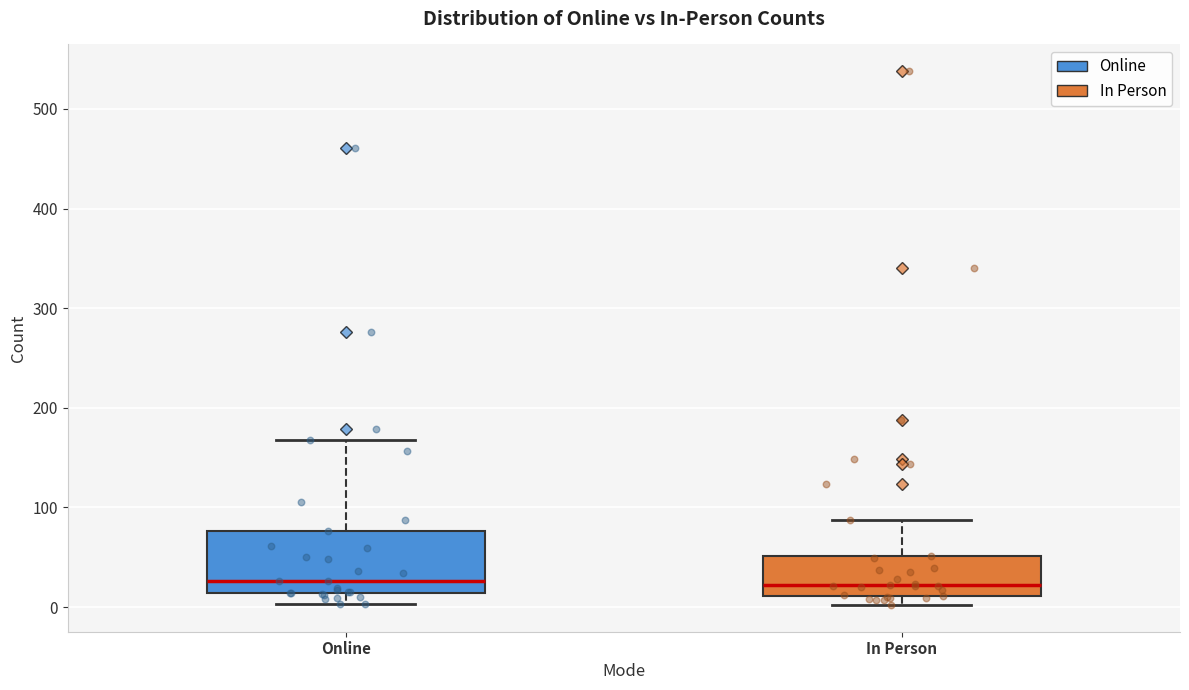

Reading left to right, read every box against the y-axis: the position of its median line, the range the box covers, and the ends of its whiskers. The values are not printed on the chart, so give them approximately, as read against the axis.

Online: median 30, box 10 to 80, whiskers 0 to 170
In Person: median 20, box 10 to 50, whiskers 0 to 90